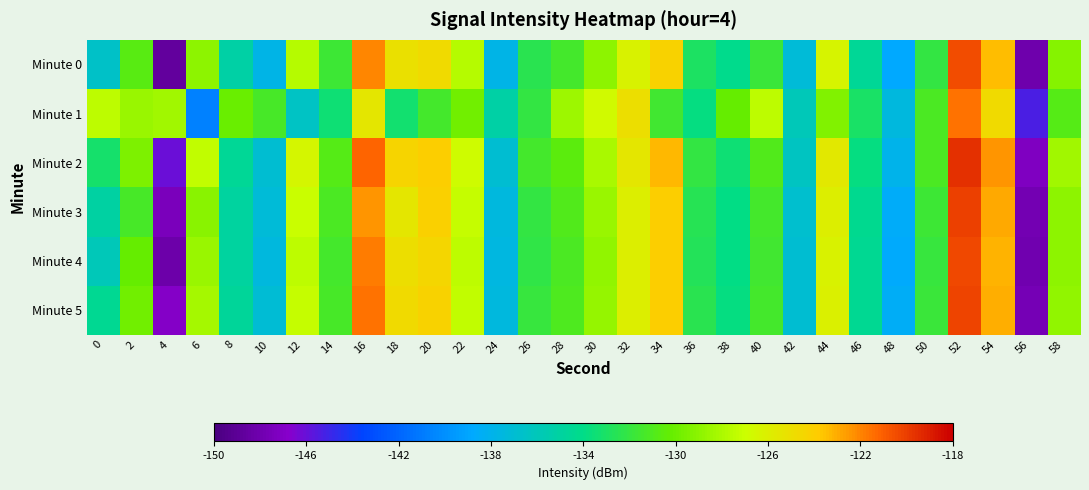

Which label corresponds to the smallest value in the chart?

4